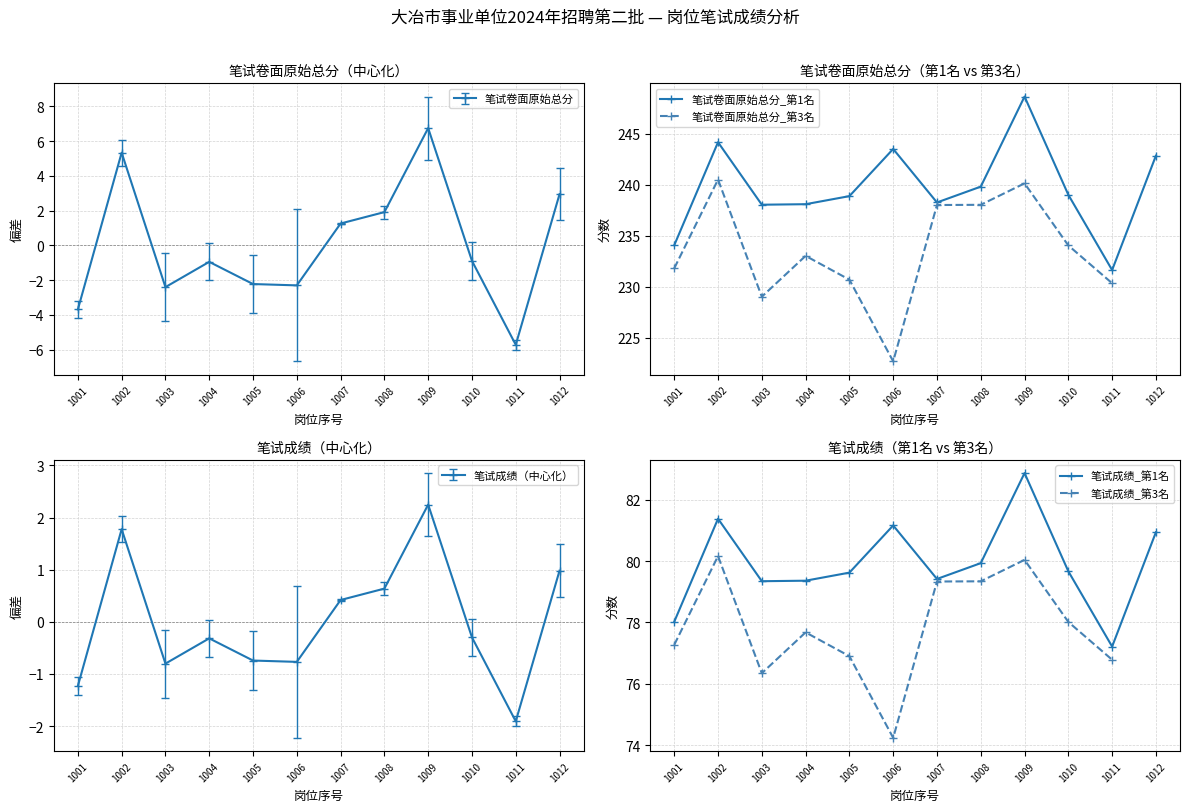

At which category is the sum across all series the highest?

1009